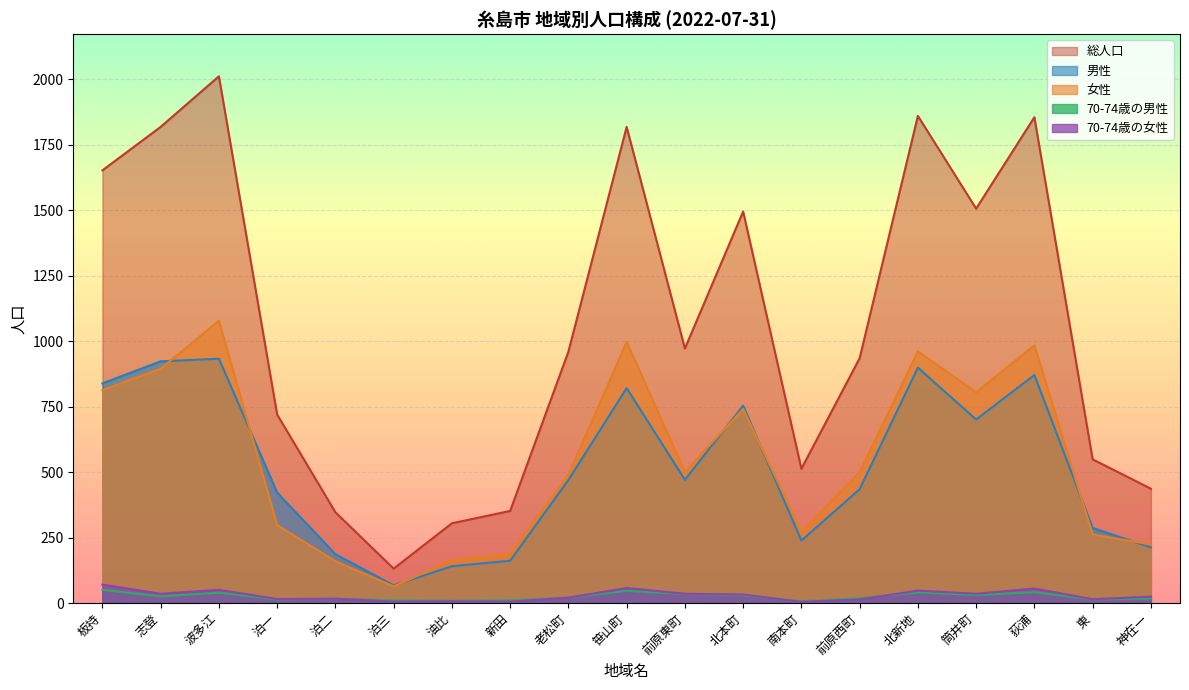

True or false: 70-74歳の女性 has a value of 83 at 北新地.

False